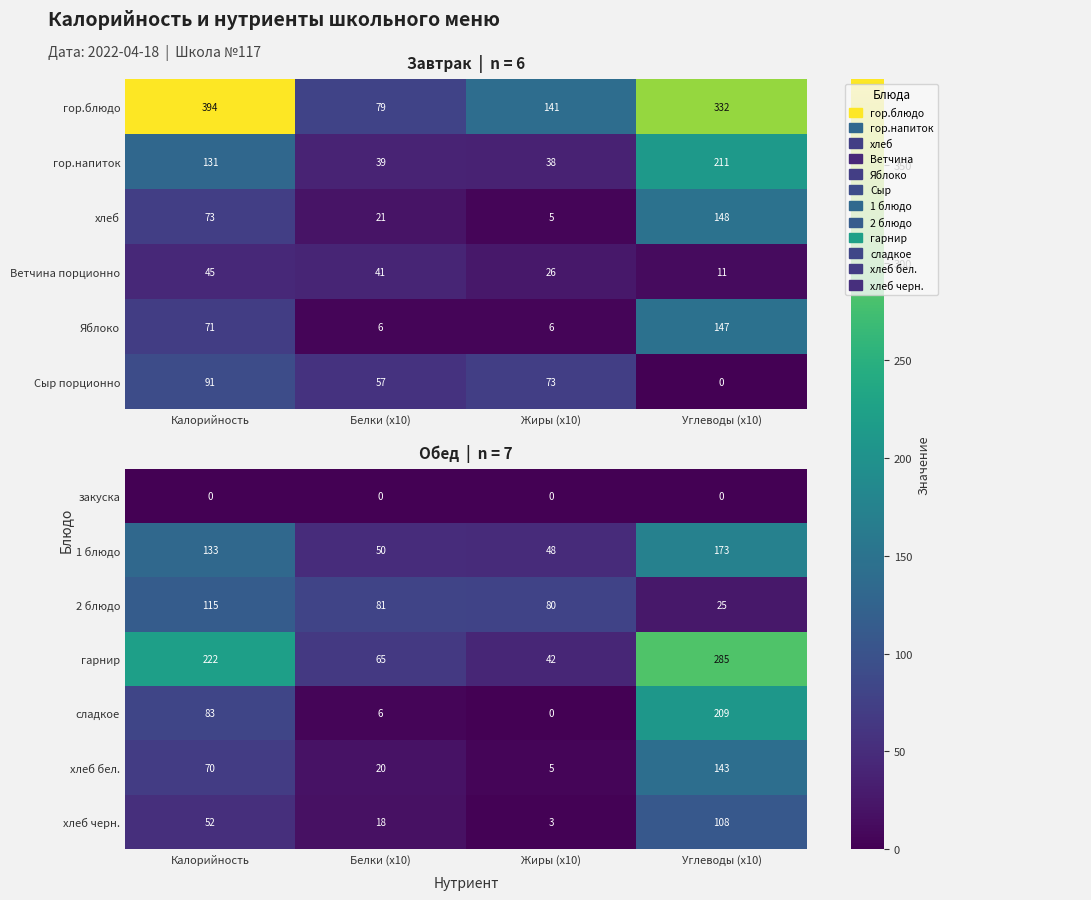

What is the maximum value for хлеб бел.?

143